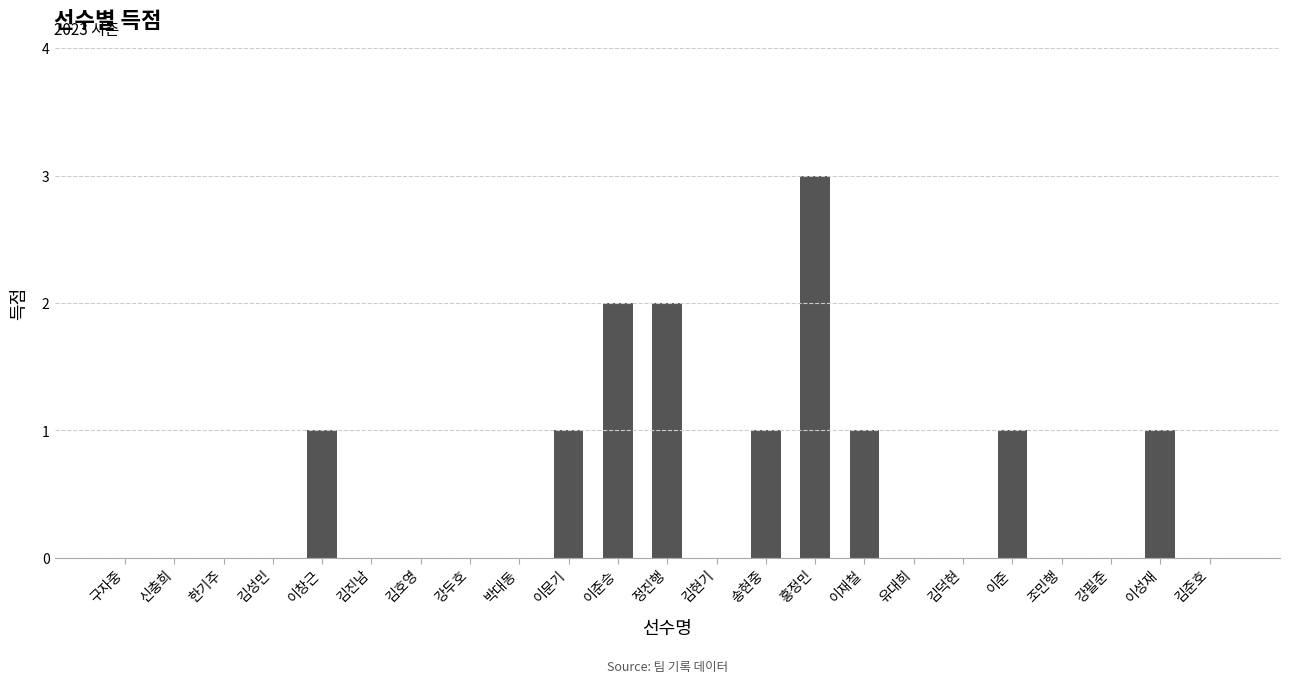

Reading left to right, extract all data points from this chart.

0	0	0	0	1	0	0	0	0	1	2	2	0	1	3	1	0	0	1	0	0	1	0